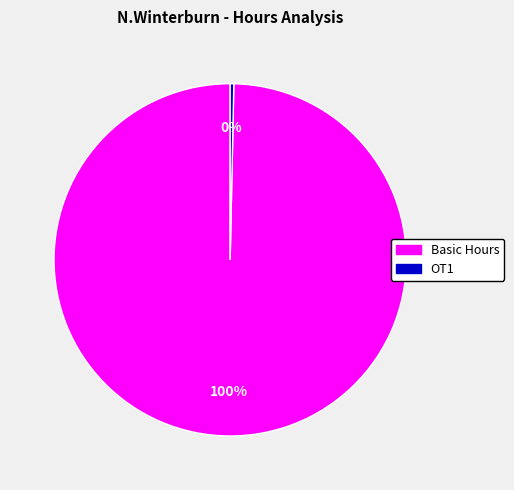

Does any single category account for the majority?

Yes